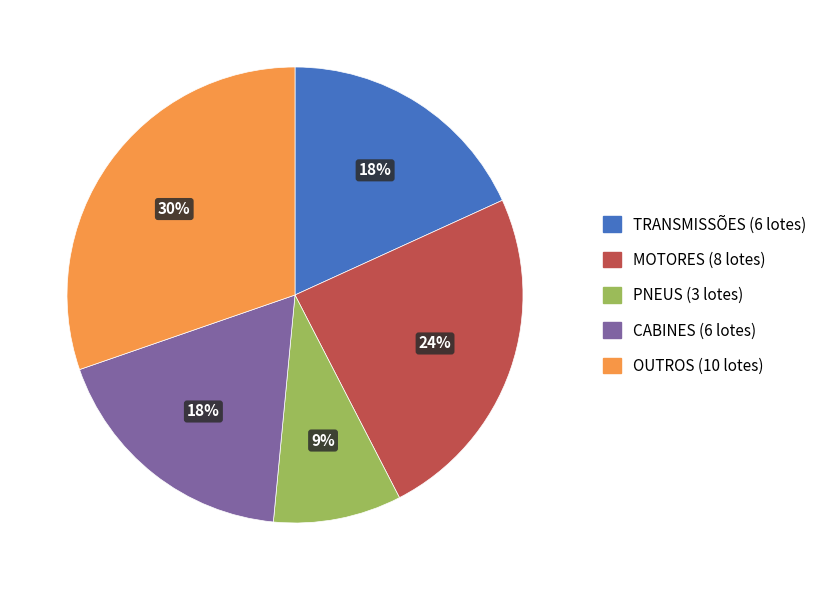

Which slice is the largest?

OUTROS